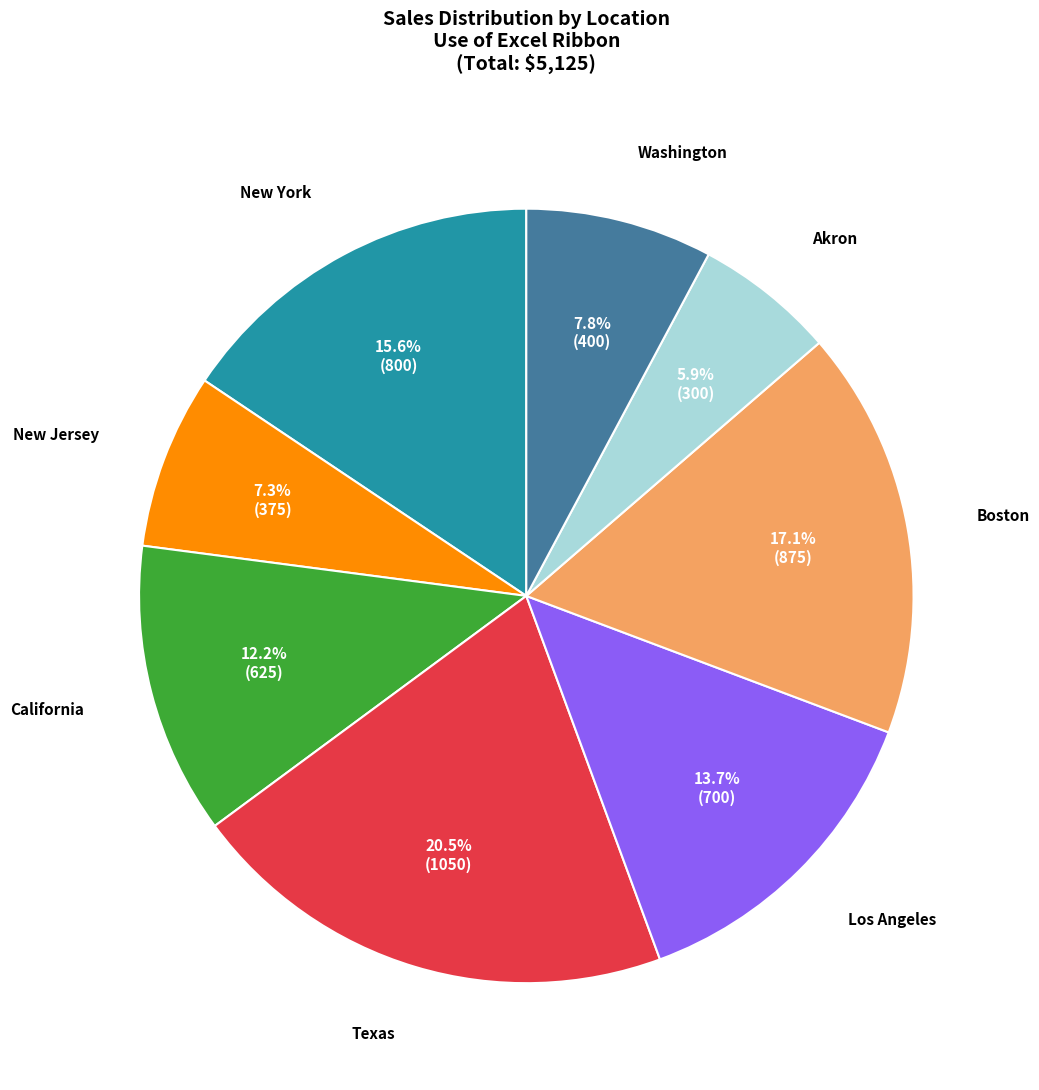

Is there a majority slice in this chart?

No